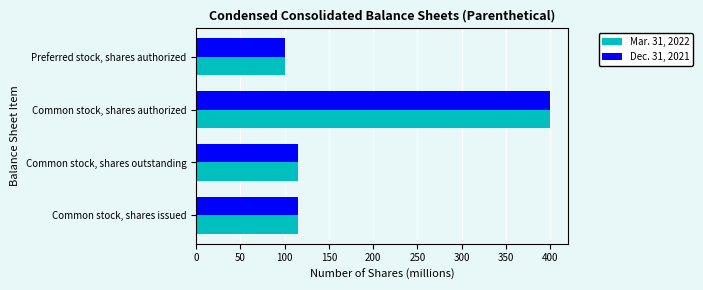

The value of Dec. 31, 2021 at Common stock, shares authorized is 400.0. True or false?

True